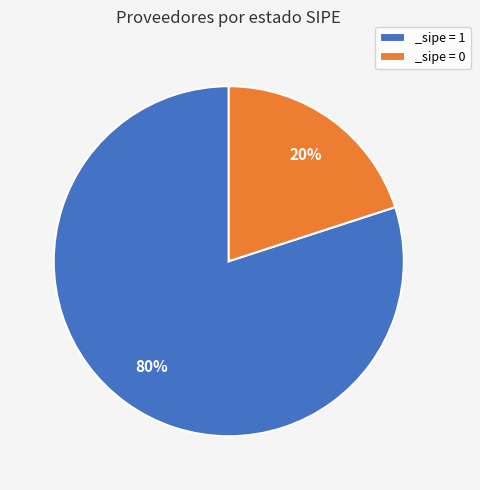

To the nearest percent, what percentage of the pie is _sipe = 0?

20%